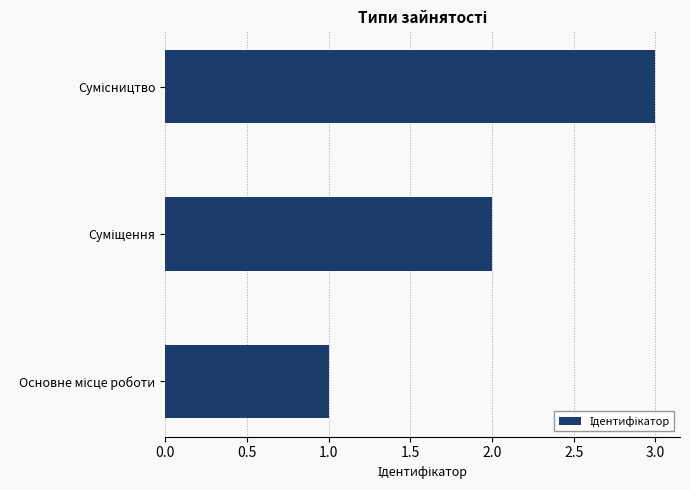

What is the sum of all values?

6